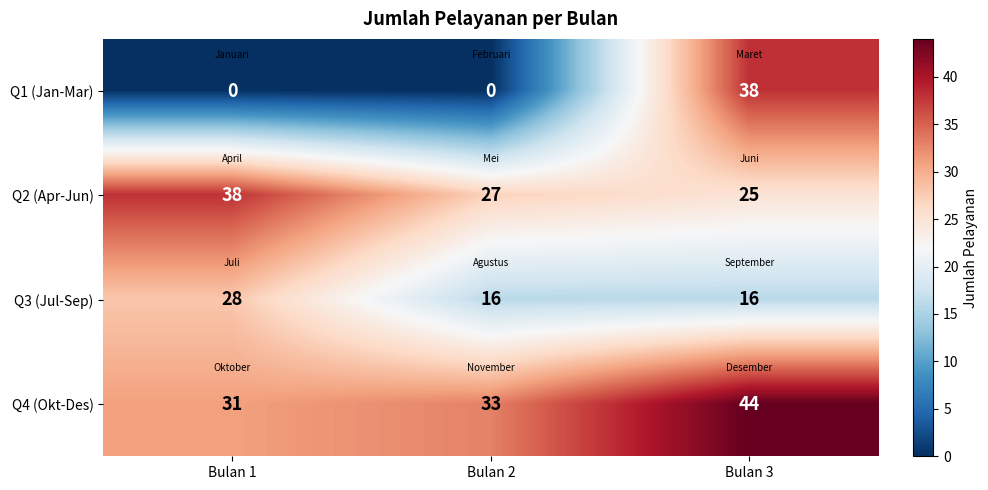

At how many categories does at least one series exceed 23?

3